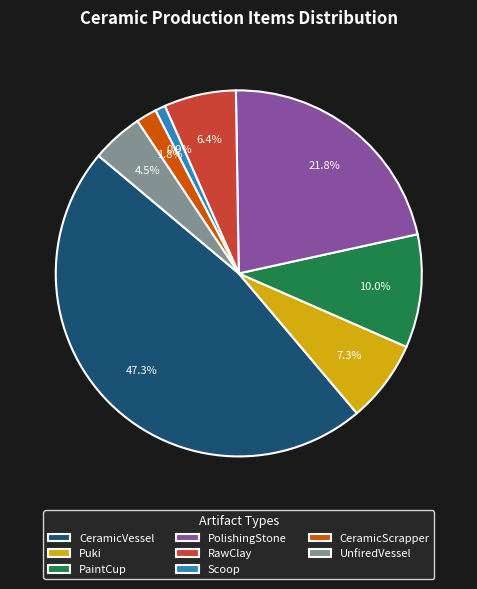

Is it true that CeramicScrapper is 15% of the pie?

False